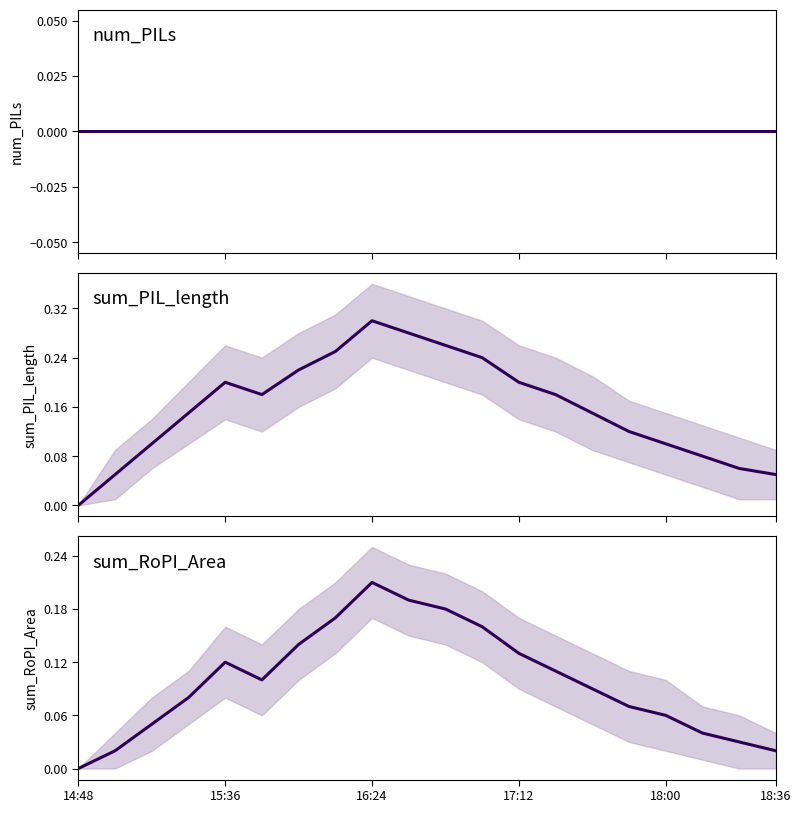

True or false: num_PILs has more than 2 points higher than both neighbors.

False